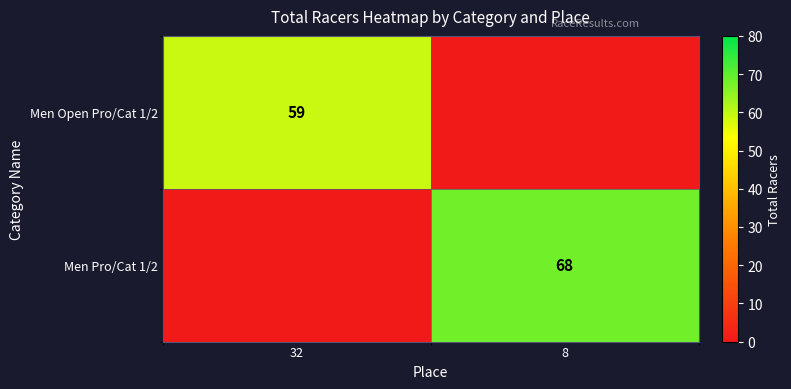

True or false: Men Pro/Cat 1/2 has a value of 68 at 8.

True